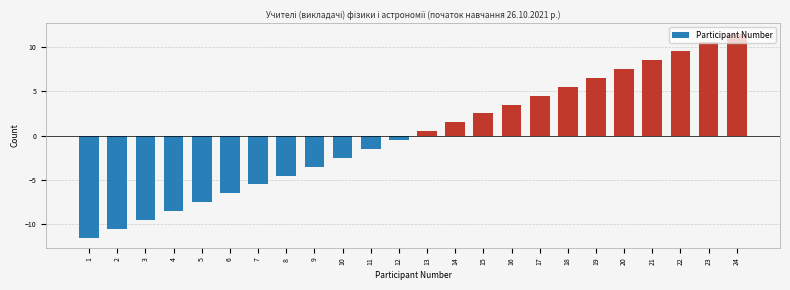

What is the difference between the maximum and minimum values?

23.0